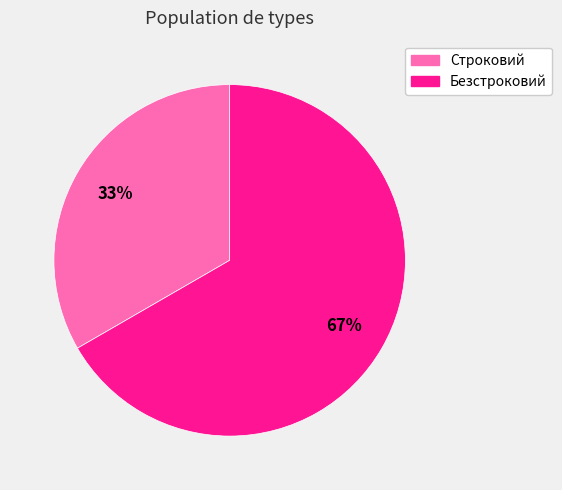

Is the sum of Строковий and Безстроковий greater than half?

Yes